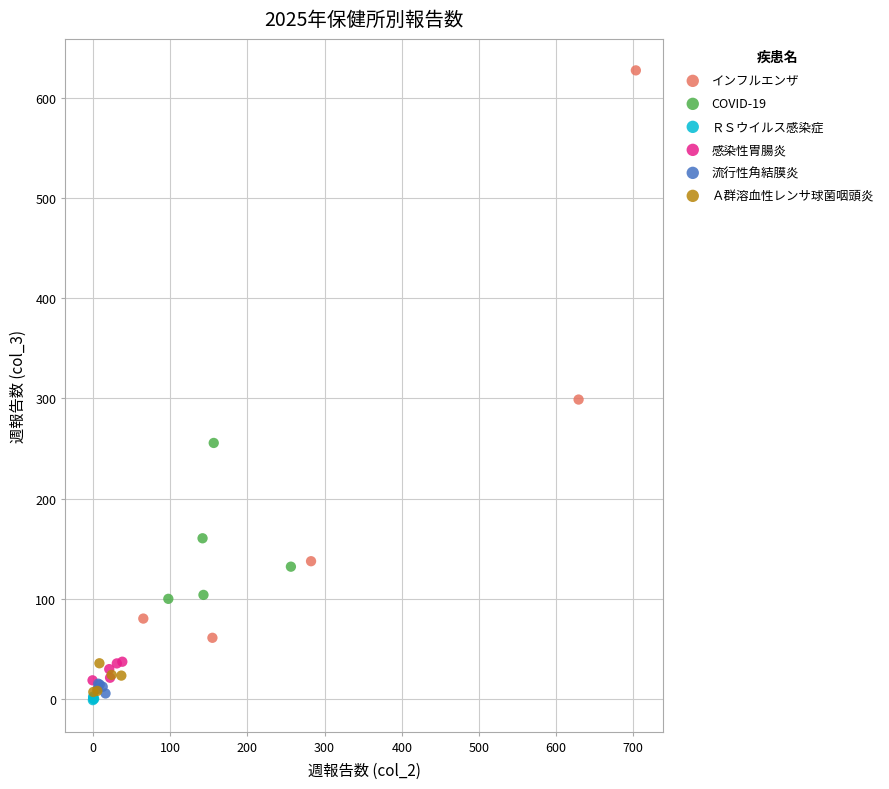

What are all the series names shown in the legend?

インフルエンザ, COVID-19, ＲＳウイルス感染症, 感染性胃腸炎, 流行性角結膜炎, Ａ群溶血性レンサ球菌咽頭炎